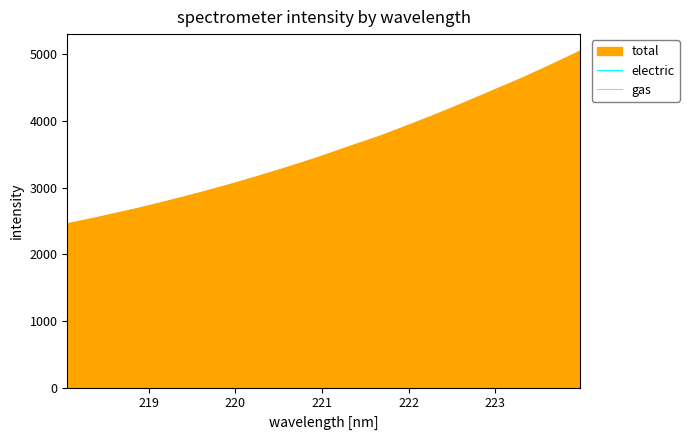

What is the average value?

3580.6